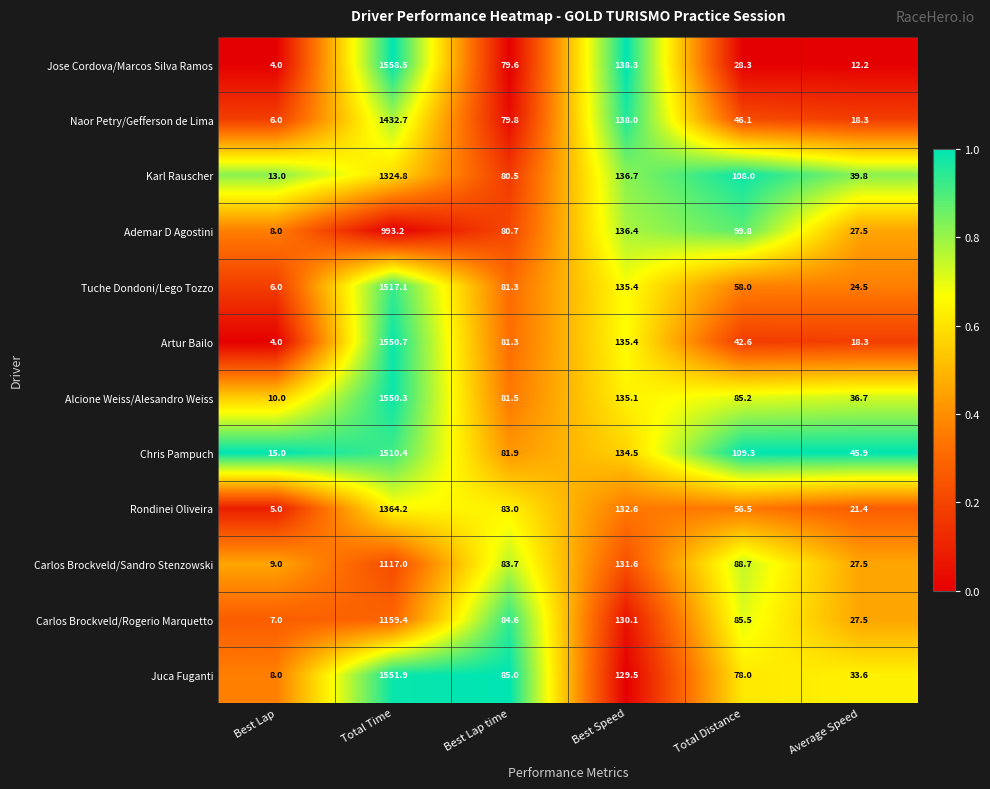

What is the difference between the highest and lowest values at Total Time?

565.3